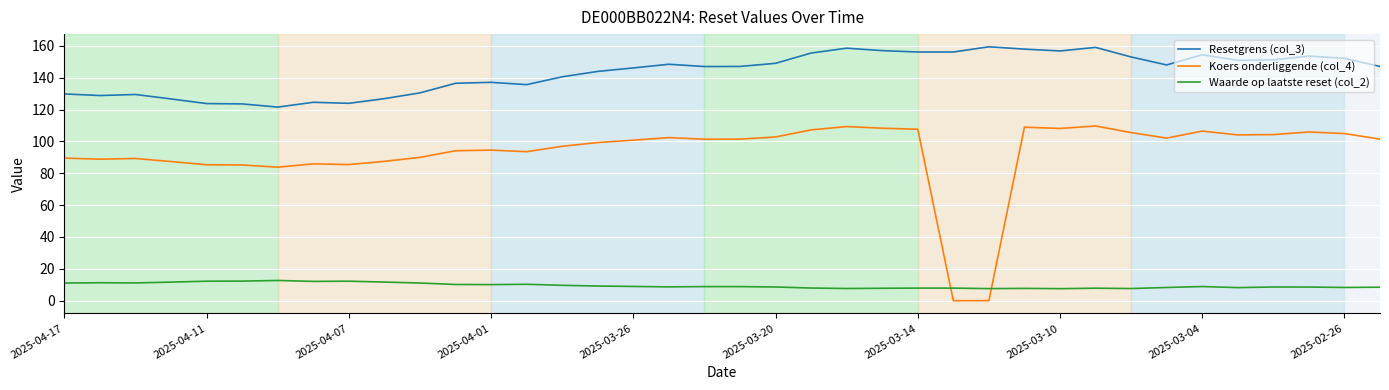

True or false: Resetgrens (col_3) and Waarde op laatste reset (col_2) cross at least once.

False